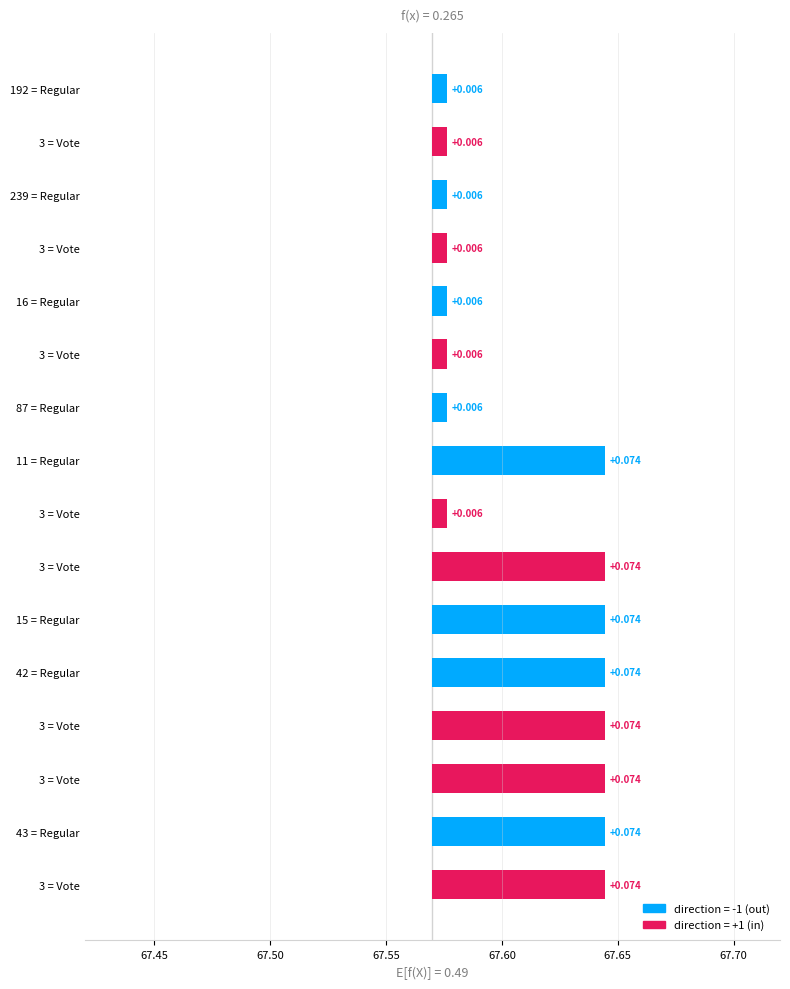

The value at 43 = Regular is 0.1. True or false?

True